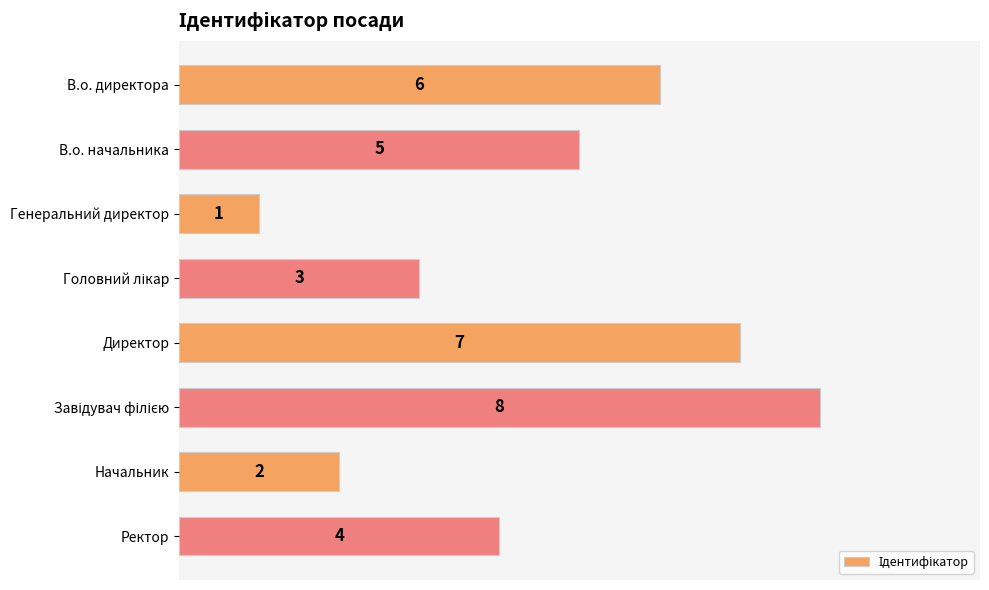

How many bars are there in total?

8